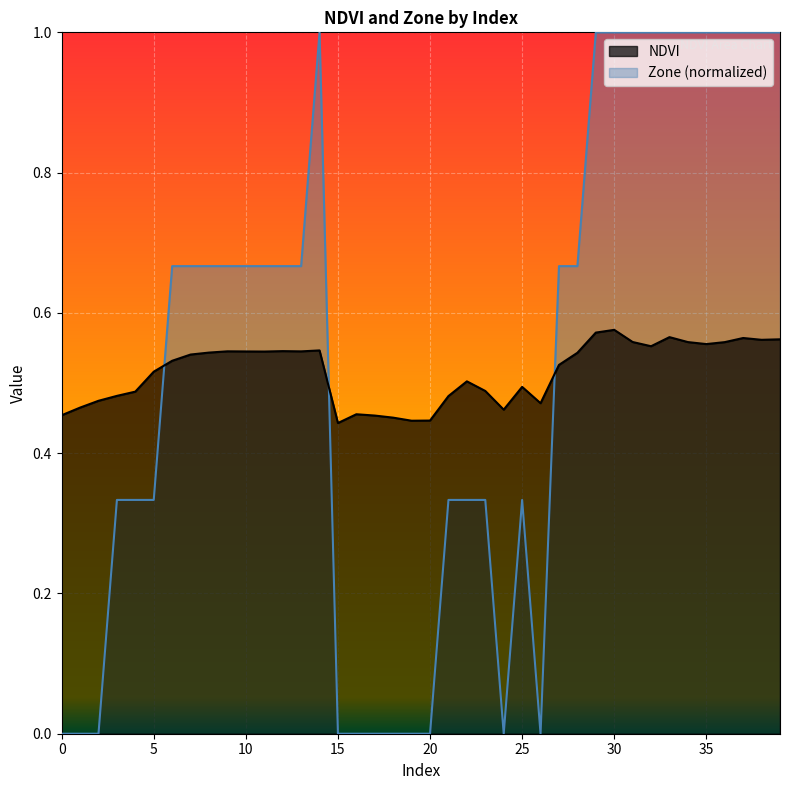

At which label does Zone reach its peak?

14